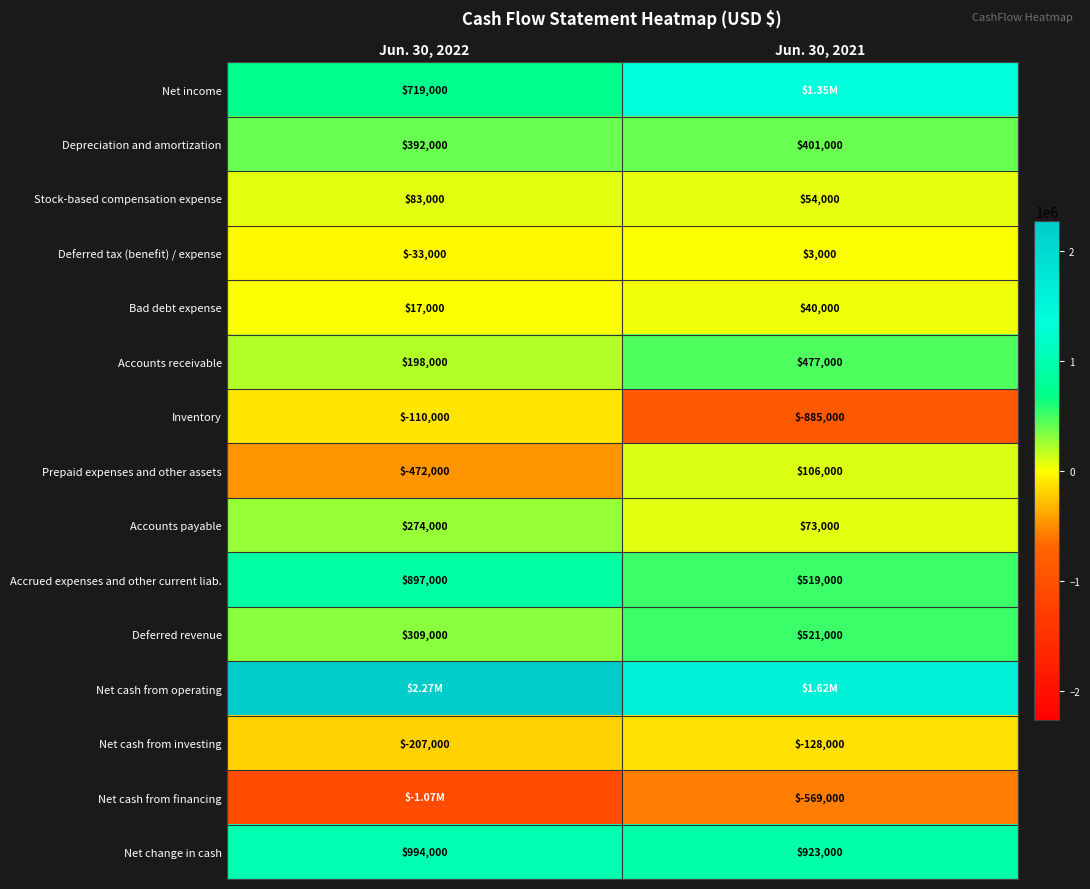

Count the Stock-based compensation expense values in the range 54000 to 83000.

2